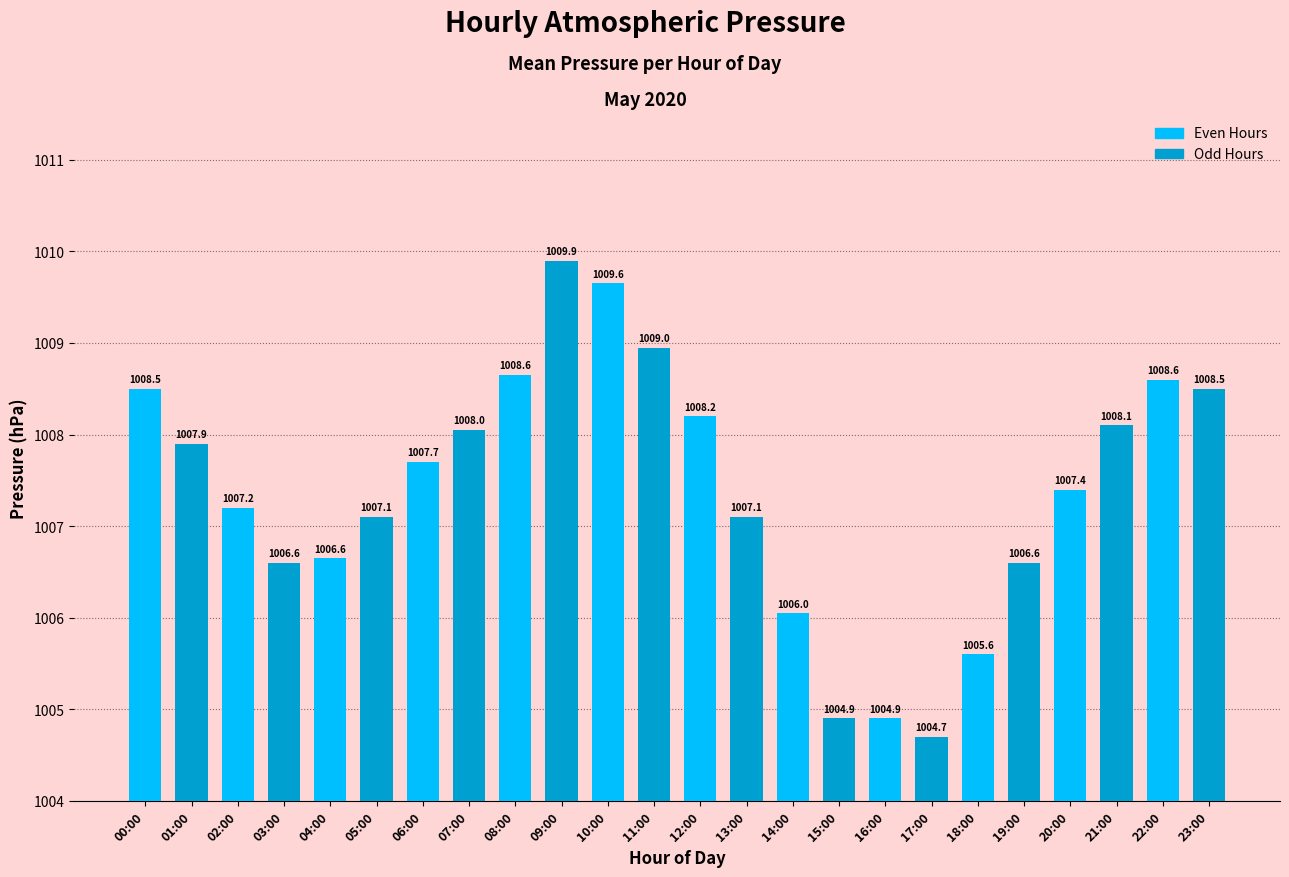

Does the chart contain stacked bars?

No